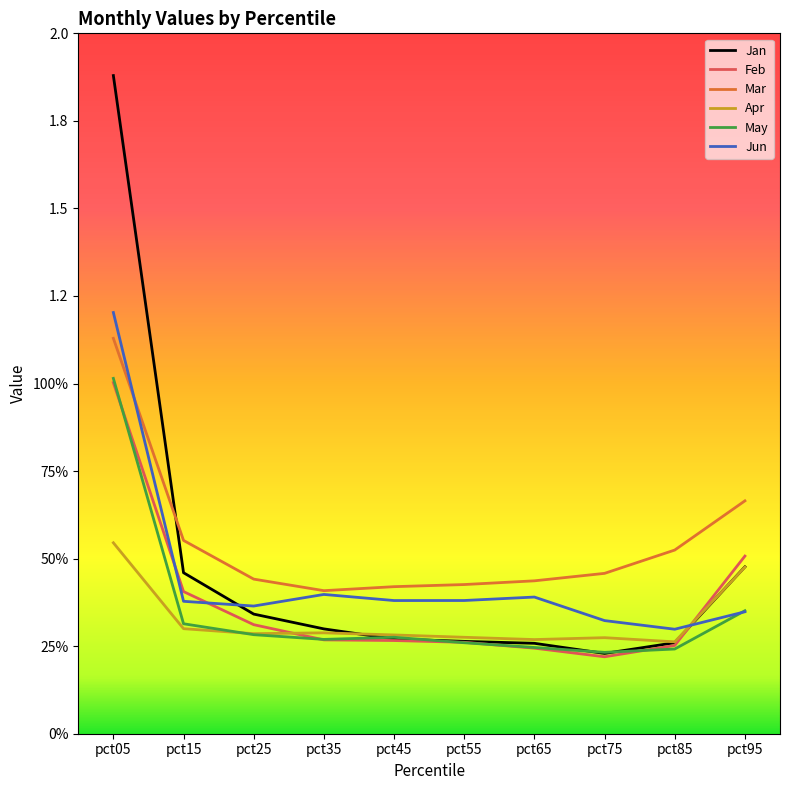

Is it true that May equals 0.3 at pct55?

True